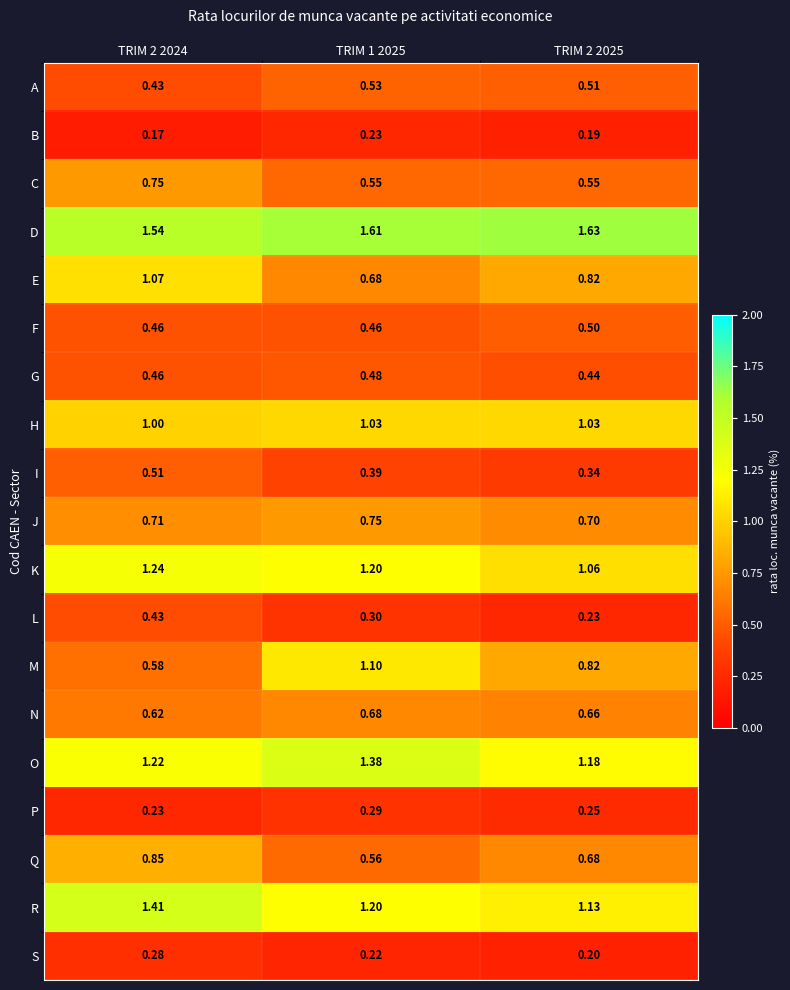

Between TRIM 2 2024 and TRIM 2 2025, which series saw the biggest shift?

R